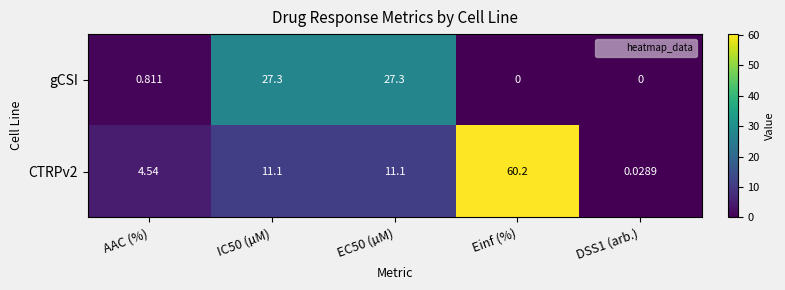

Which label corresponds to the largest value in the chart?

Einf (%)